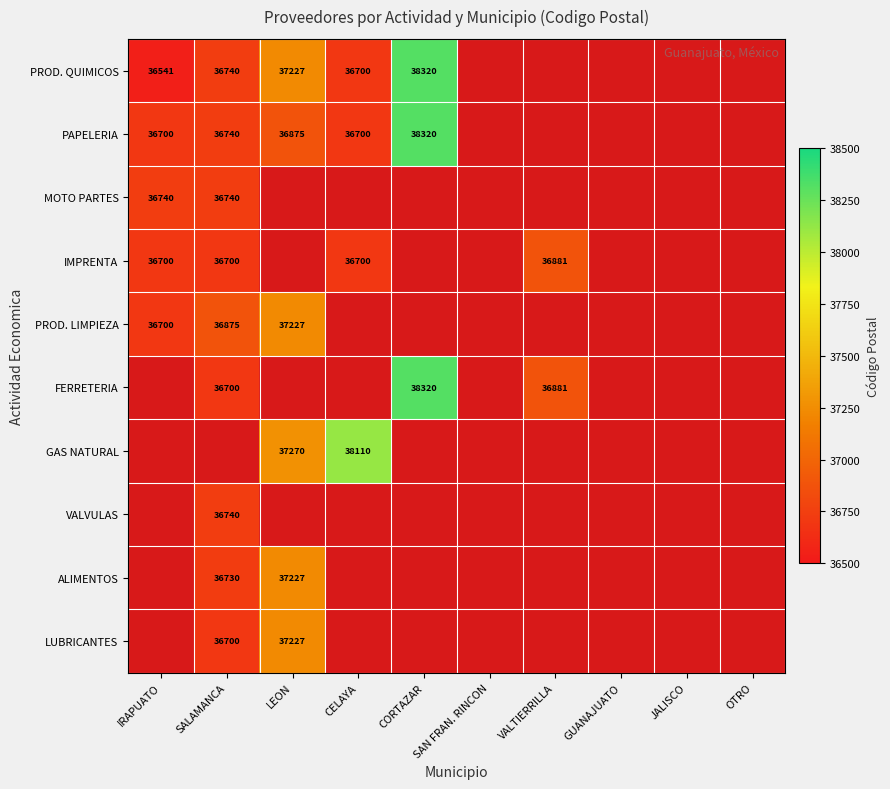

Is it true that MOTO PARTES equals 36740 at IRAPUATO?

True